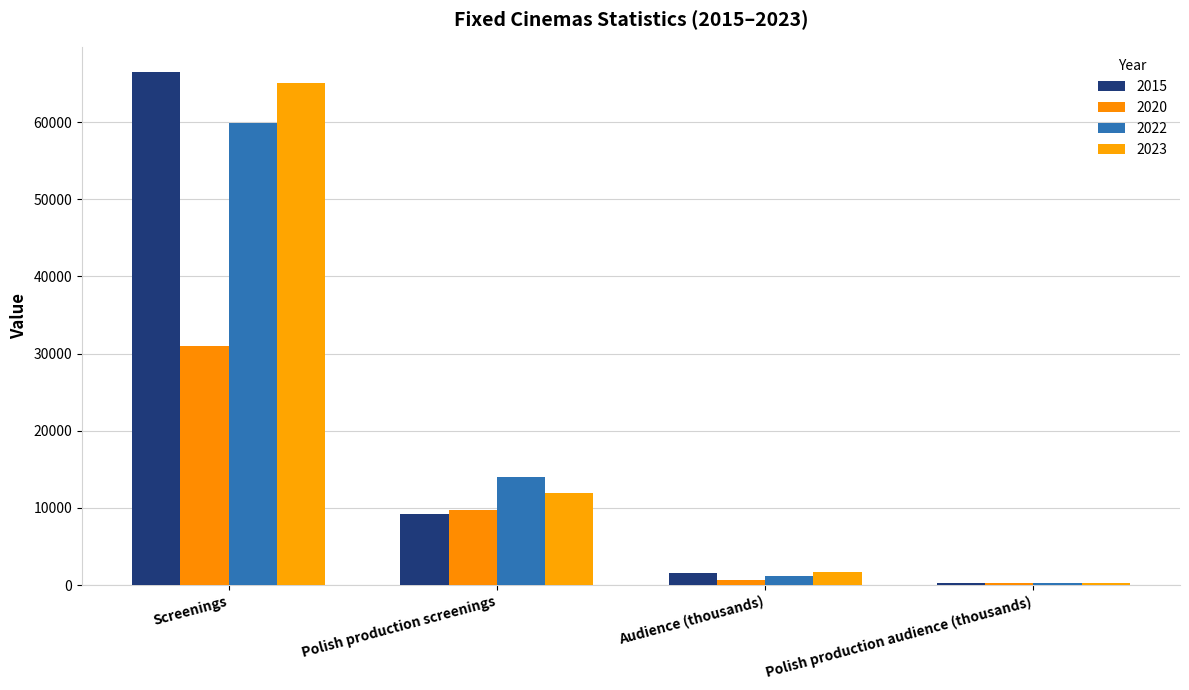

Reading left to right, extract all data points from this chart.

2015: 66446.0	9230.0	1621.5	265.8
2020: 31012.0	9696.0	623.3	254.3
2022: 59887.0	14057.0	1163.1	230.6
2023: 65017.0	11968.0	1638.9	272.1